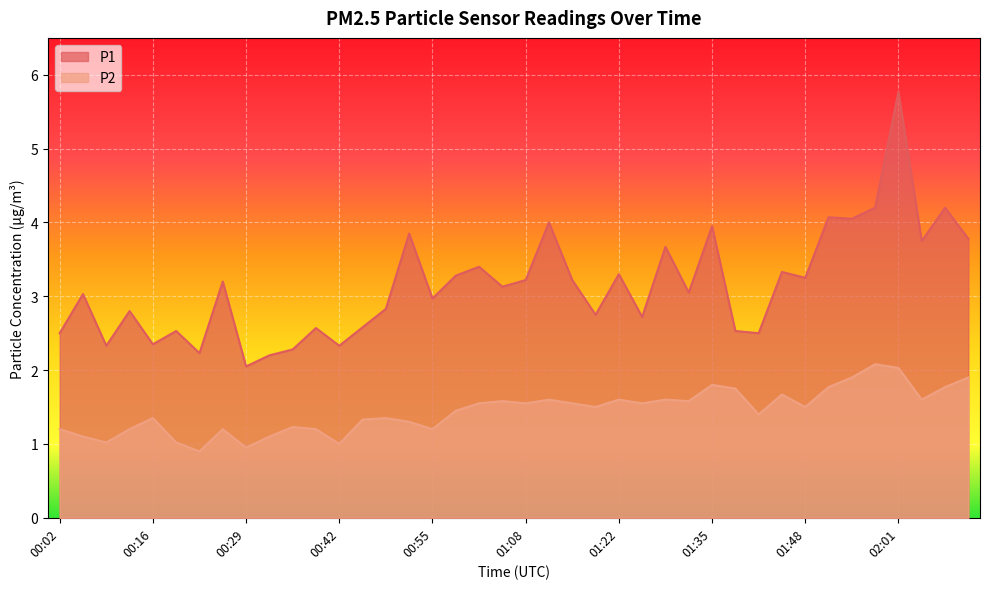

At 00:12, list the series in order from smallest to largest.

P2, P1